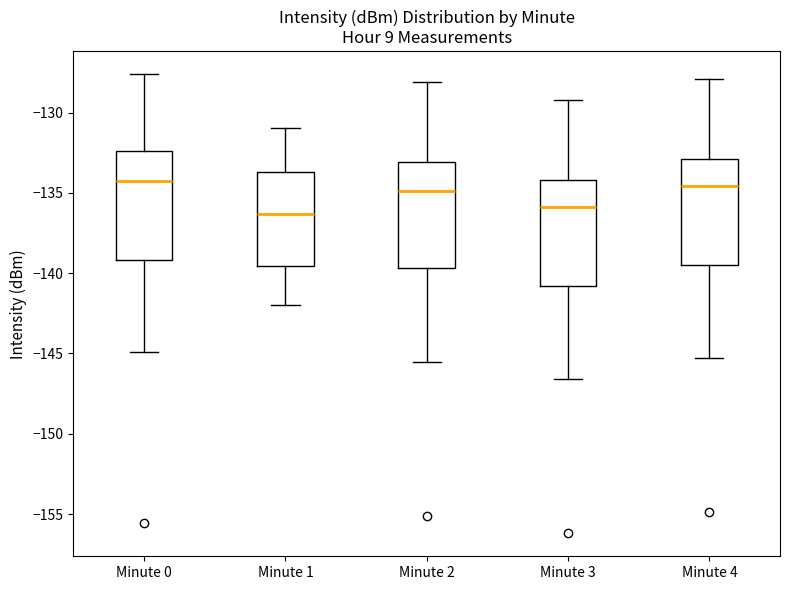

Reading left to right, read every box against the y-axis: the position of its median line, the range the box covers, and the ends of its whiskers. The values are not printed on the chart, so give them approximately, as read against the axis.

Minute 0: median -134.0, box -139.0 to -132.5, whiskers -145.0 to -127.5
Minute 1: median -136.5, box -139.5 to -133.5, whiskers -142.0 to -131.0
Minute 2: median -135.0, box -139.5 to -133.0, whiskers -145.5 to -128.0
Minute 3: median -136.0, box -141.0 to -134.0, whiskers -146.5 to -129.0
Minute 4: median -134.5, box -139.5 to -133.0, whiskers -145.5 to -128.0